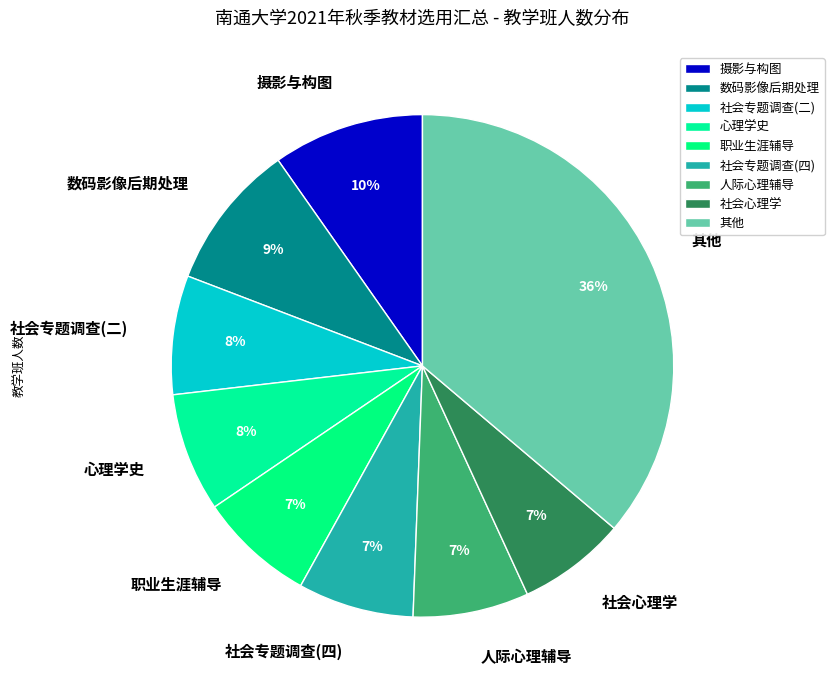

To the nearest percent, what percentage of the pie is 人际心理辅导?

7%